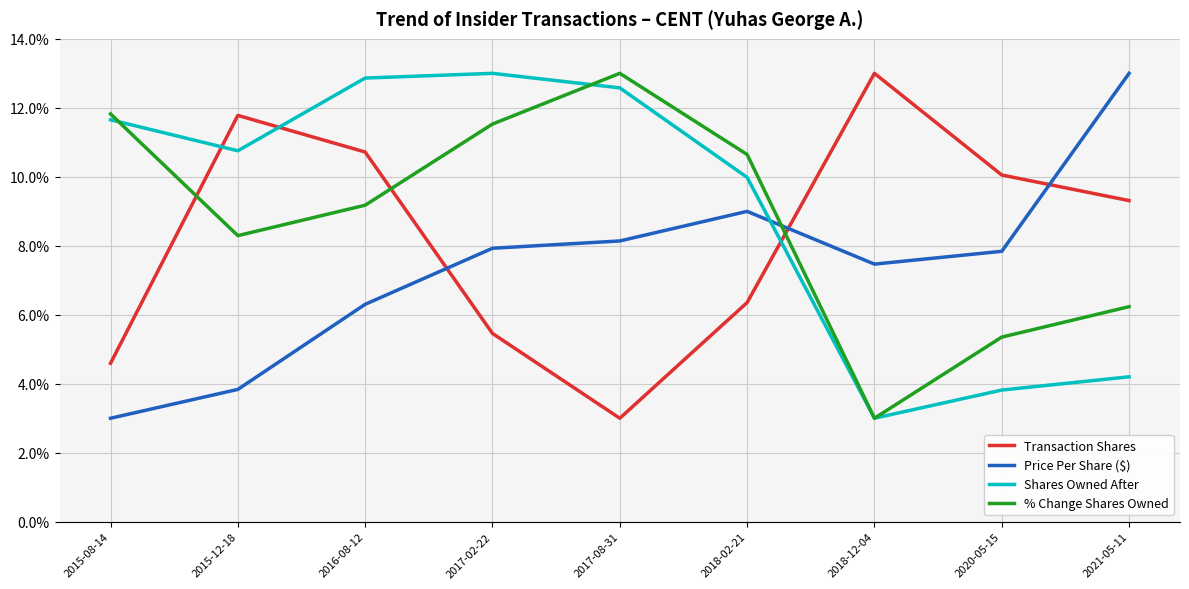

What is the highest value of the Price Per Share ($) series?

13.0